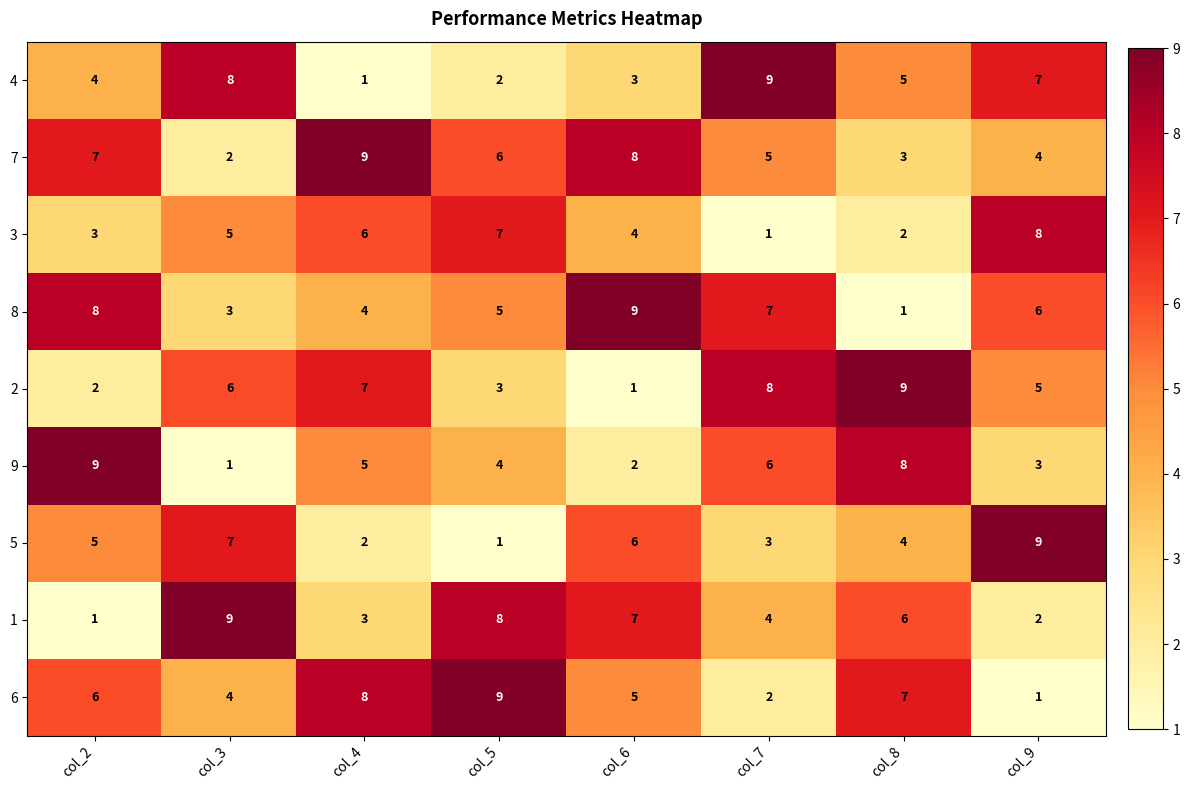

The 7 series shows 2 at col_8. True or false?

False